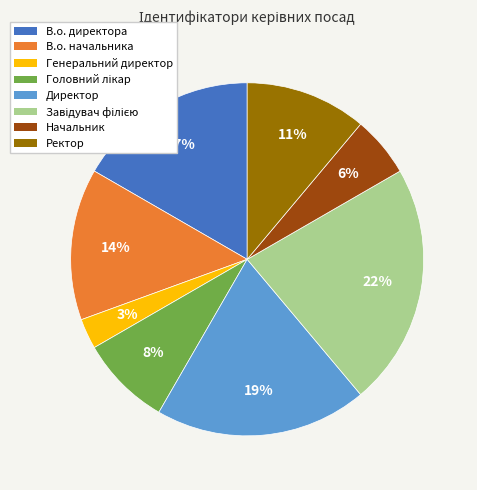

To the nearest percent, what is the combined percentage of Ректор and В.о. директора?

28%